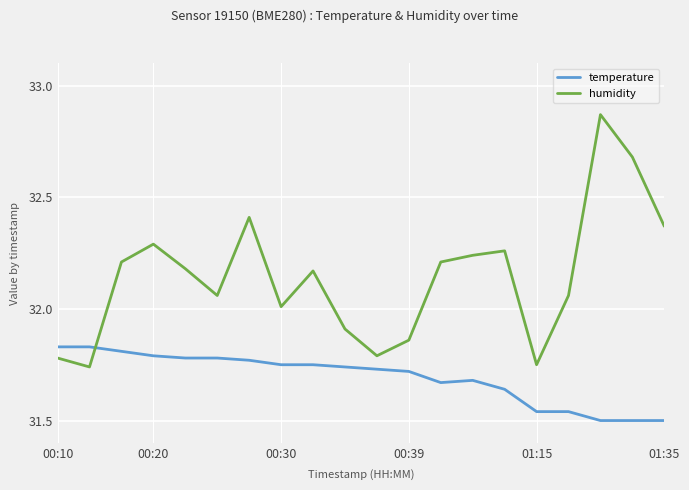

After their last crossing, which series has the higher values: temperature or humidity?

humidity